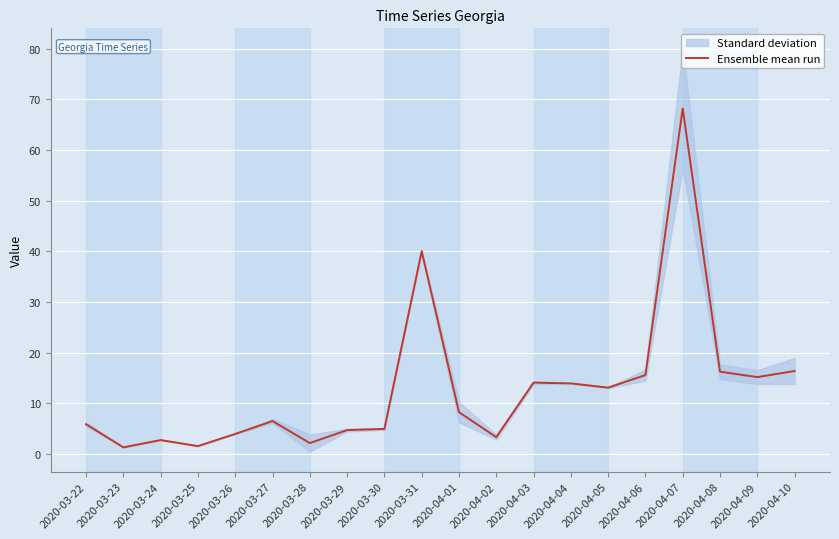

Which category has the lowest value across all series?

2020-03-23